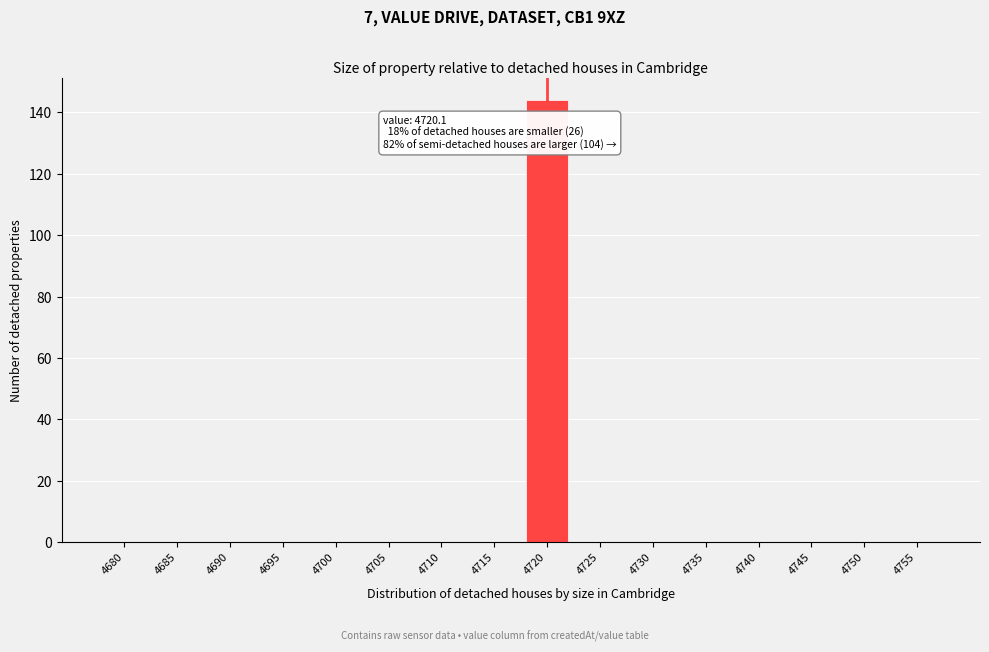

Reading left to right, transcribe all the data shown in this chart.

4680=0	4685=0	4690=0	4695=0	4700=0	4705=0	4710=0	4715=0	4720=144	4725=0	4730=0	4735=0	4740=0	4745=0	4750=0	4755=0